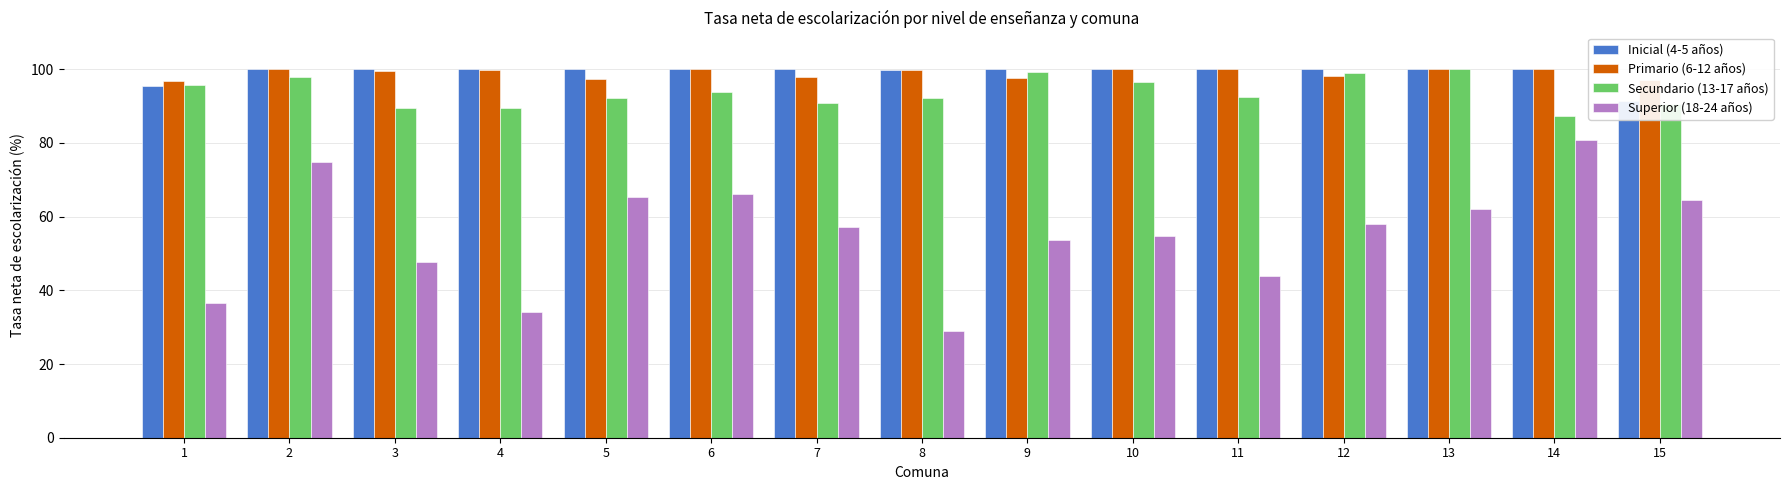

Count the number of data series in this chart.

4